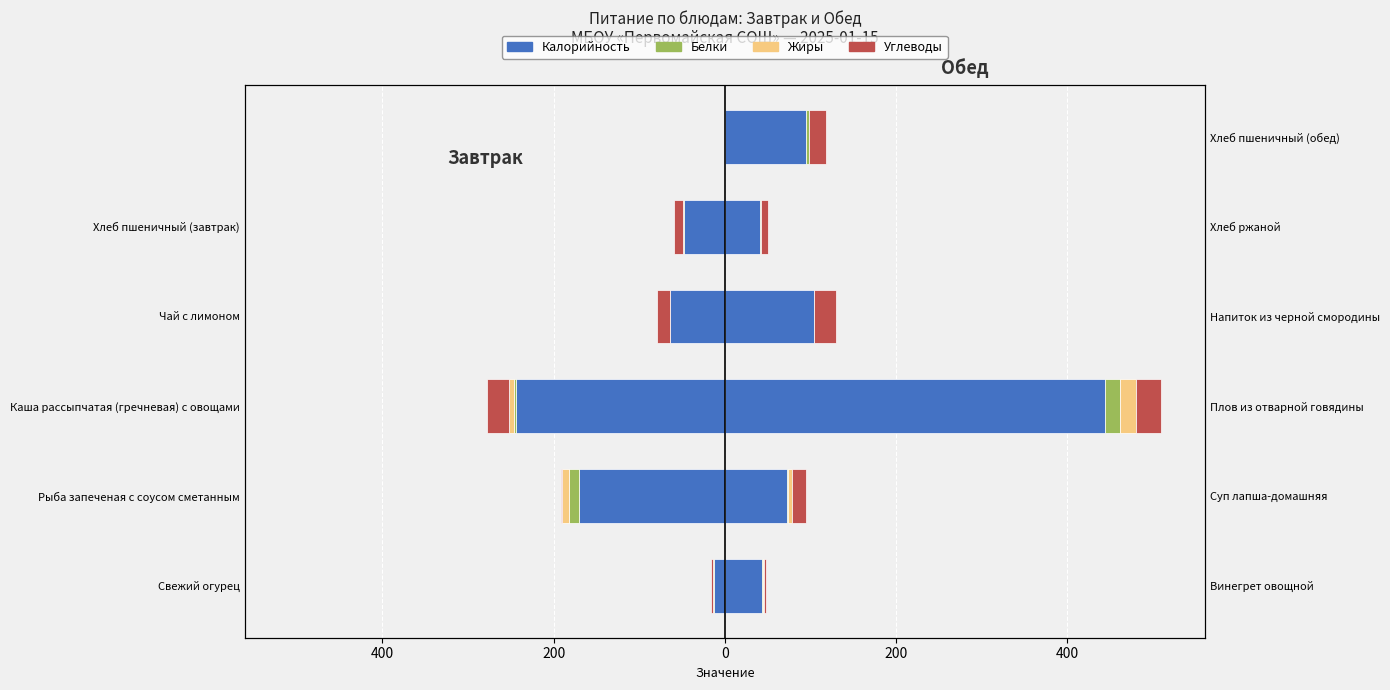

Between Свежий огурец and Каша рассыпчатая (гречневая) с овощами, which series saw the biggest shift?

Калорийность